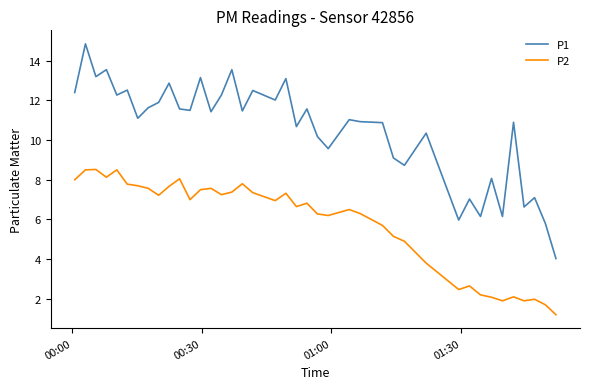

Which series has the largest range (max minus min)?

P1